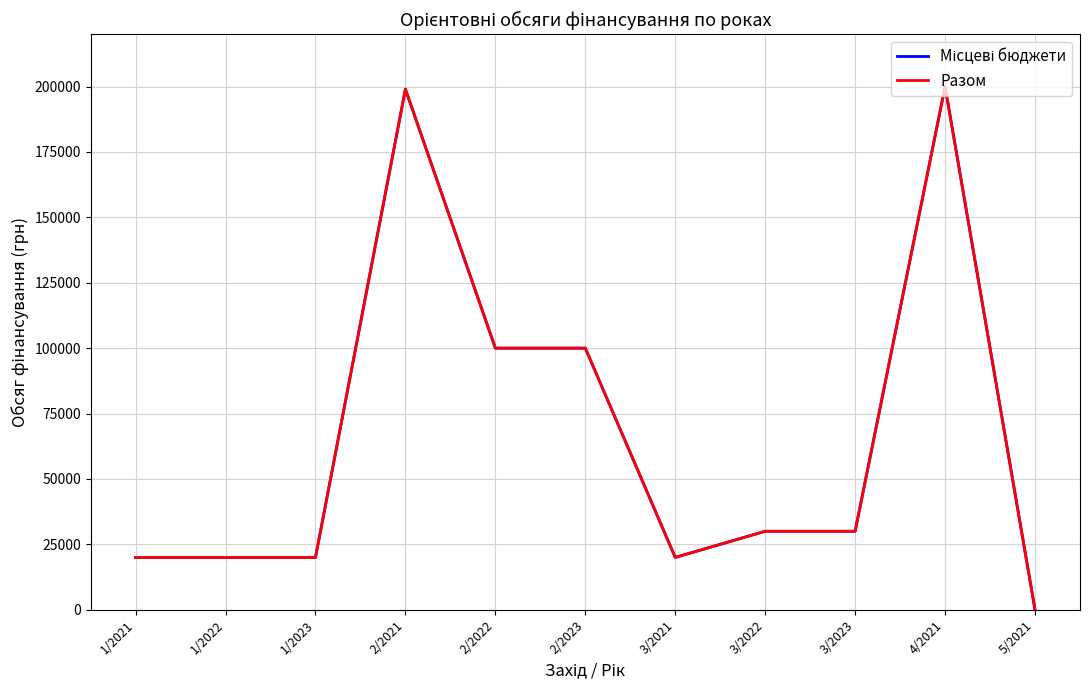

True or false: Разом has more than 0 interior local peaks.

True